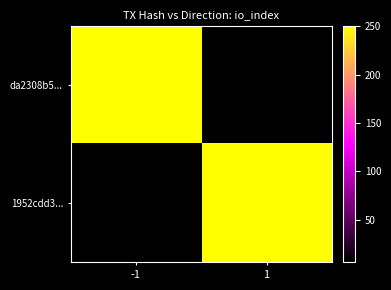

Reading left to right, extract all data points from this chart.

da2308b5...: -1=250	1=6
1952cdd3...: -1=6	1=250